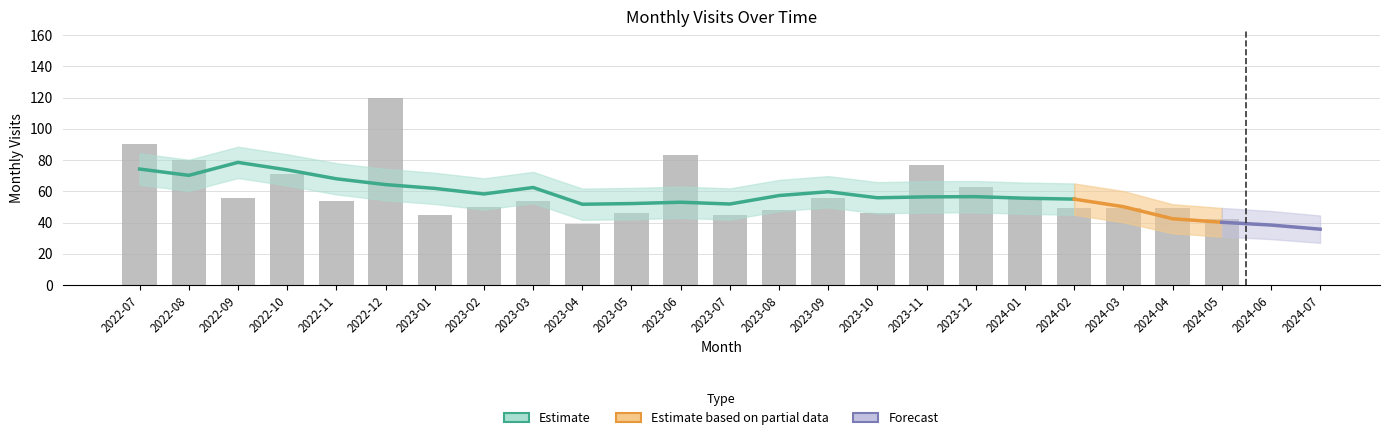

What is the difference between the second highest and second lowest values in the visit_lower series?

51